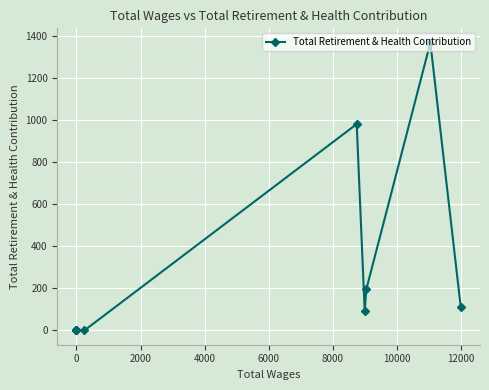

What is the change in value from −2000 to 8000?

-109